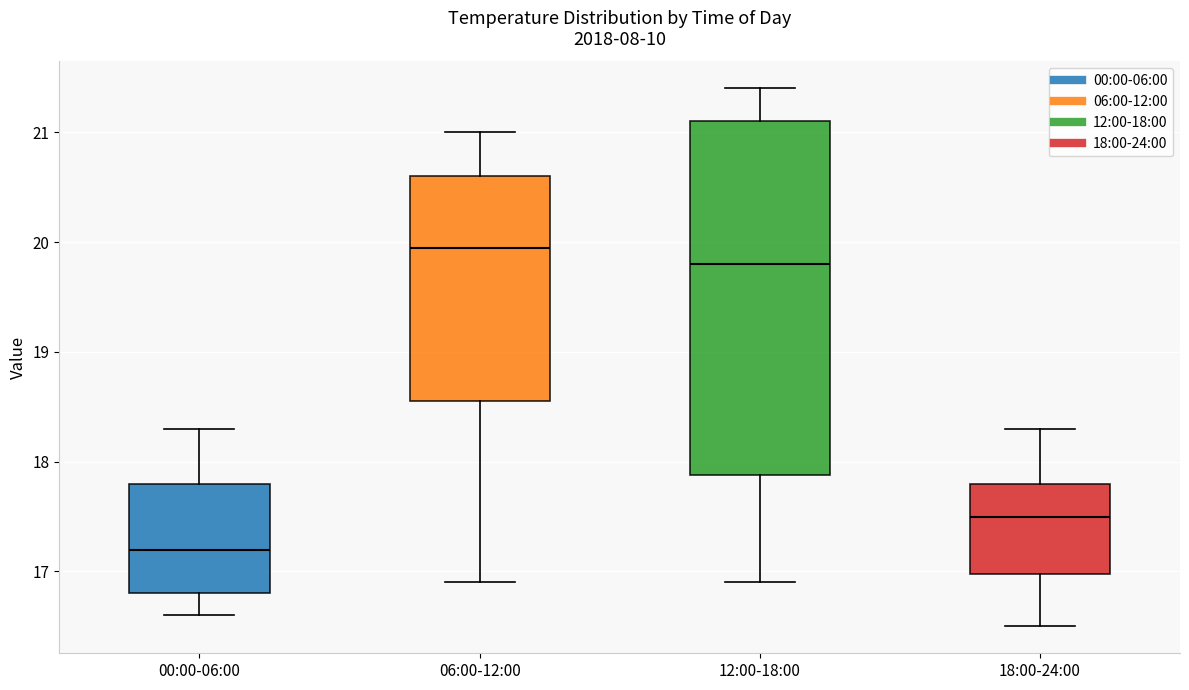

Where does the upper whisker of the box for 06:00-12:00 end on the y-axis? The values are not printed on the chart, so give them approximately, as read against the axis.

21.0